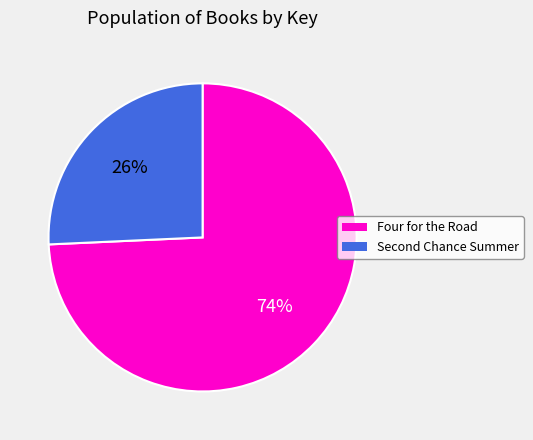

Which slice represents more than half of the pie?

Four for the Road